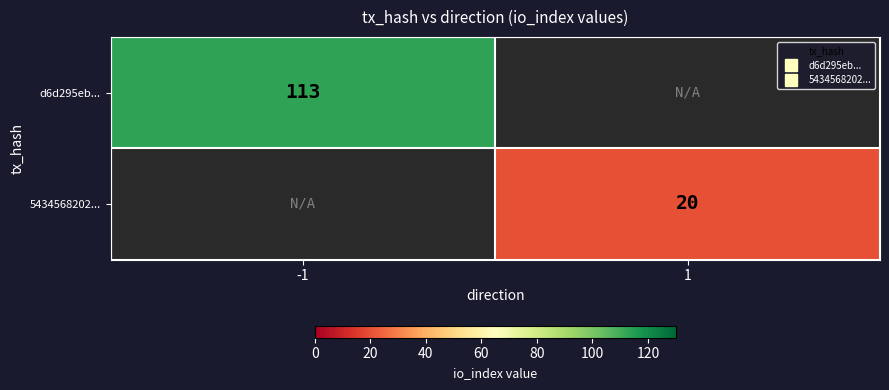

Rank the series at -1 from highest to lowest value.

d6d295eb..., 5434568202...